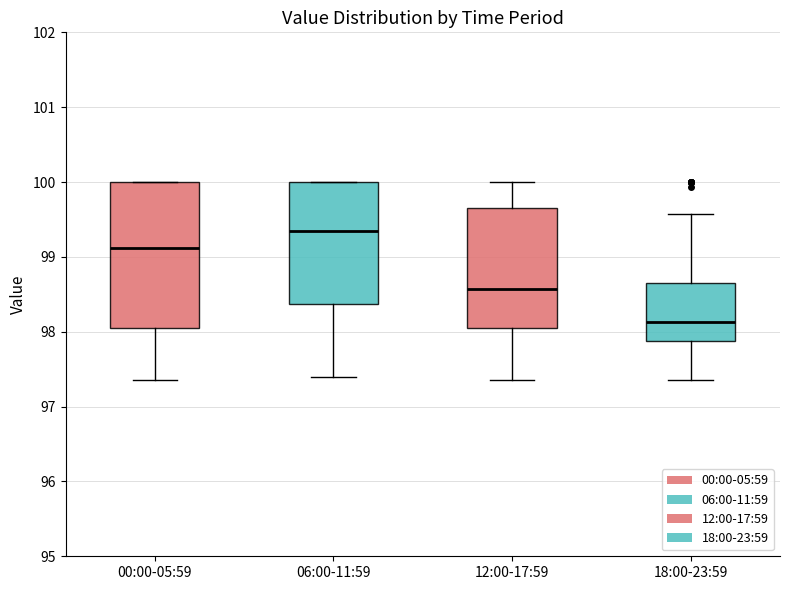

Reading left to right, read every box against the y-axis: the position of its median line, the range the box covers, and the ends of its whiskers. The values are not printed on the chart, so give them approximately, as read against the axis.

00:00-05:59: median 99.1, box 98.1 to 100.0, whiskers 97.4 to 100.0
06:00-11:59: median 99.4, box 98.4 to 100.0, whiskers 97.4 to 100.0
12:00-17:59: median 98.6, box 98.1 to 99.7, whiskers 97.4 to 100.0
18:00-23:59: median 98.1, box 97.9 to 98.7, whiskers 97.4 to 99.6